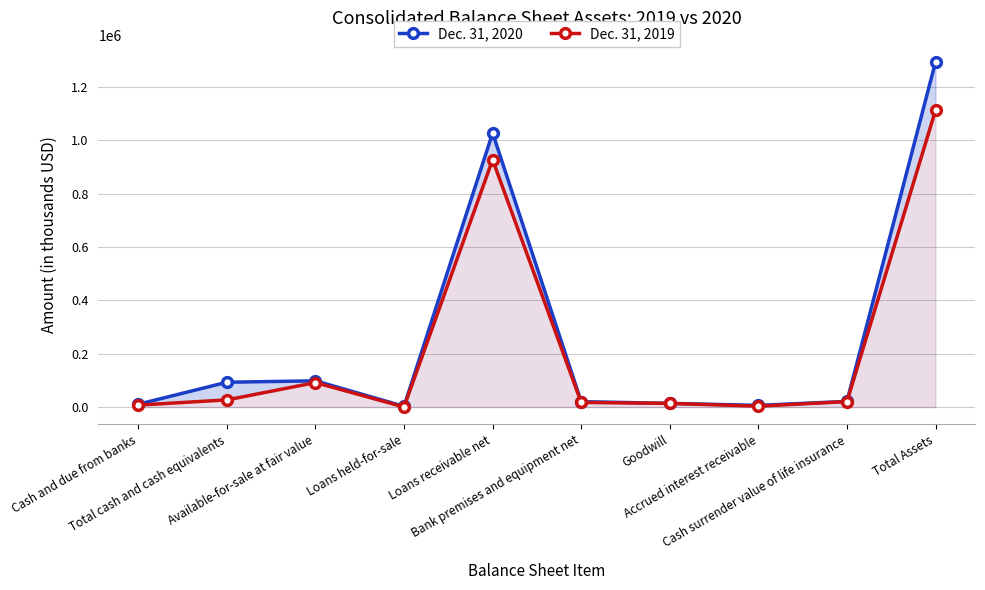

What is the difference between the highest and lowest values at Cash surrender value of life insurance?

602